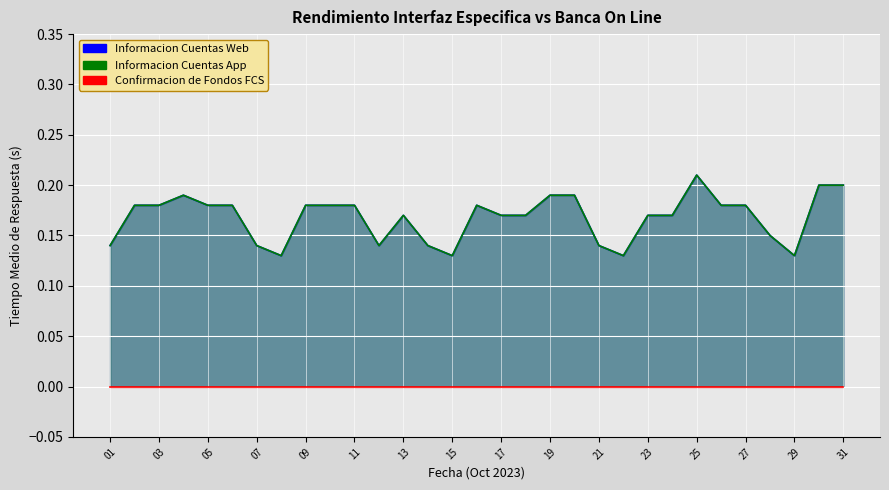

In Informacion Cuentas Web, how many points are higher than both neighbors (excluding endpoints)?

4